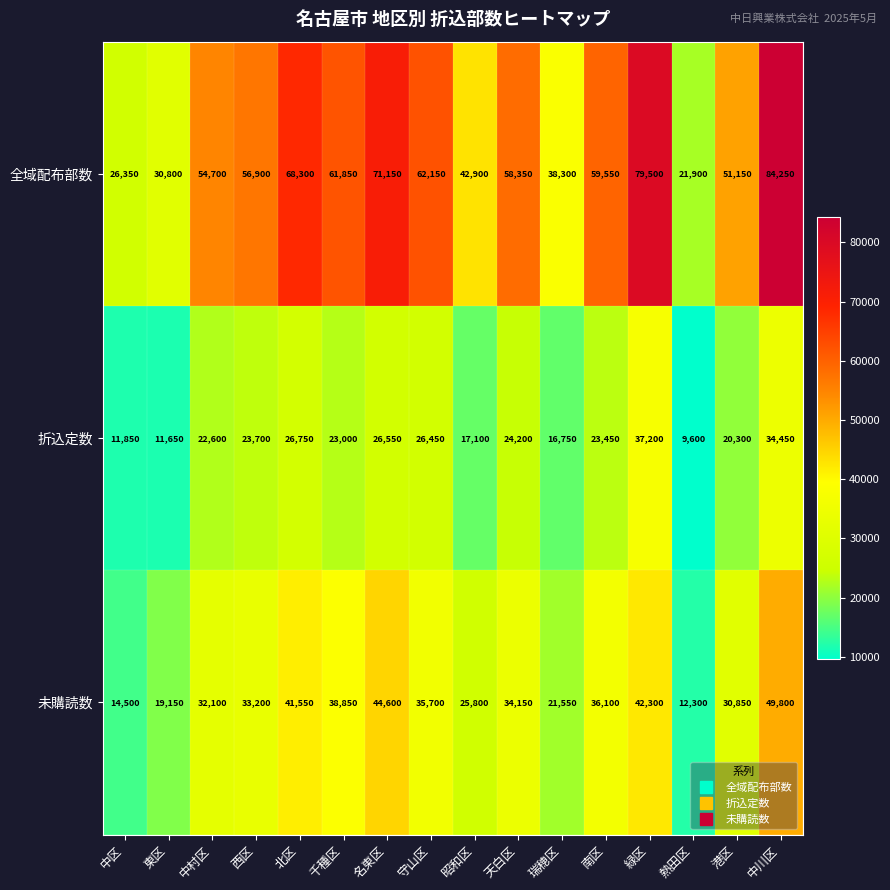

At which category is the sum across all series the highest?

中川区